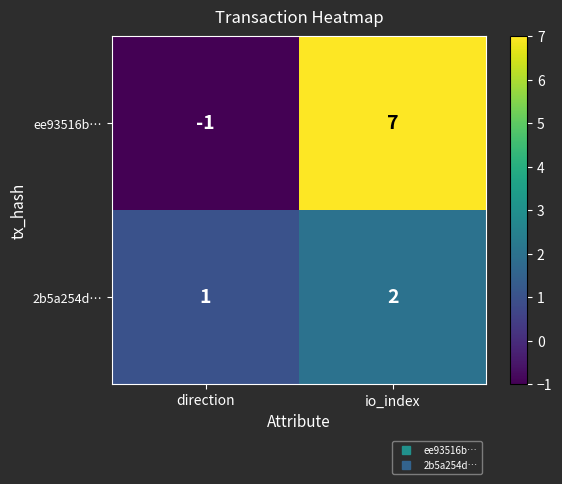

At which category is the sum across all series the highest?

io_index